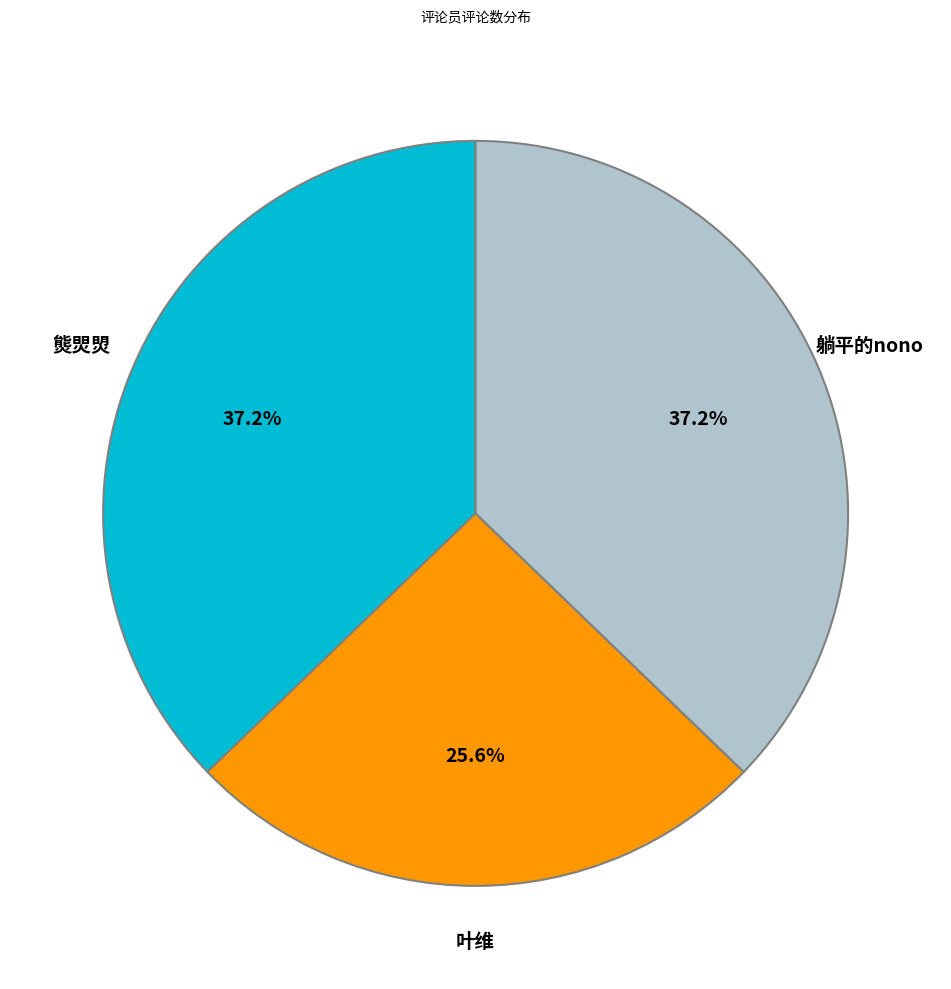

To the nearest percent, what is the difference between the largest and smallest slice percentages?

12%